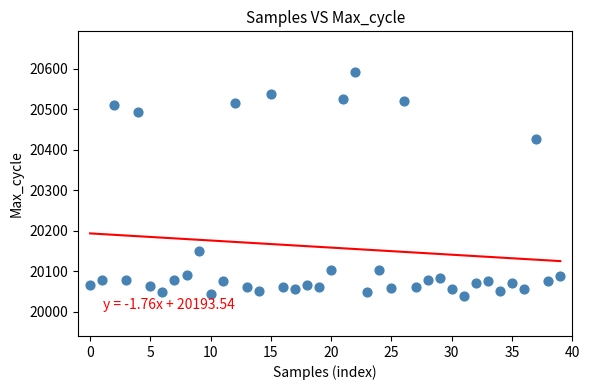

What is the range of Y values (max minus min)?

553